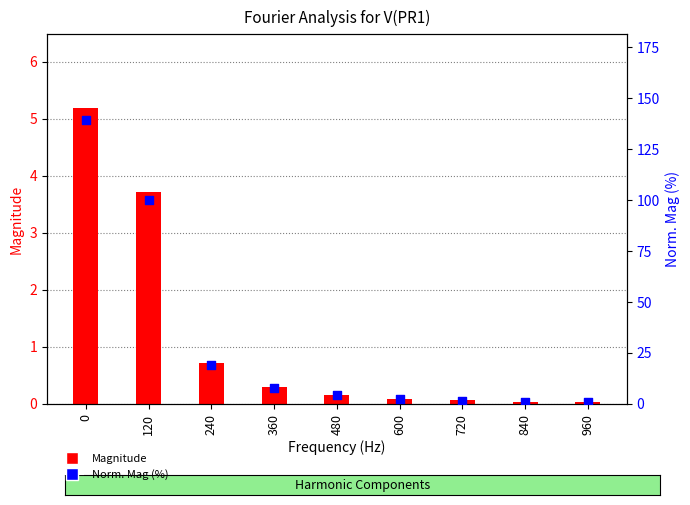

Which series has the largest Y range (max minus min)?

Norm. Mag (%)